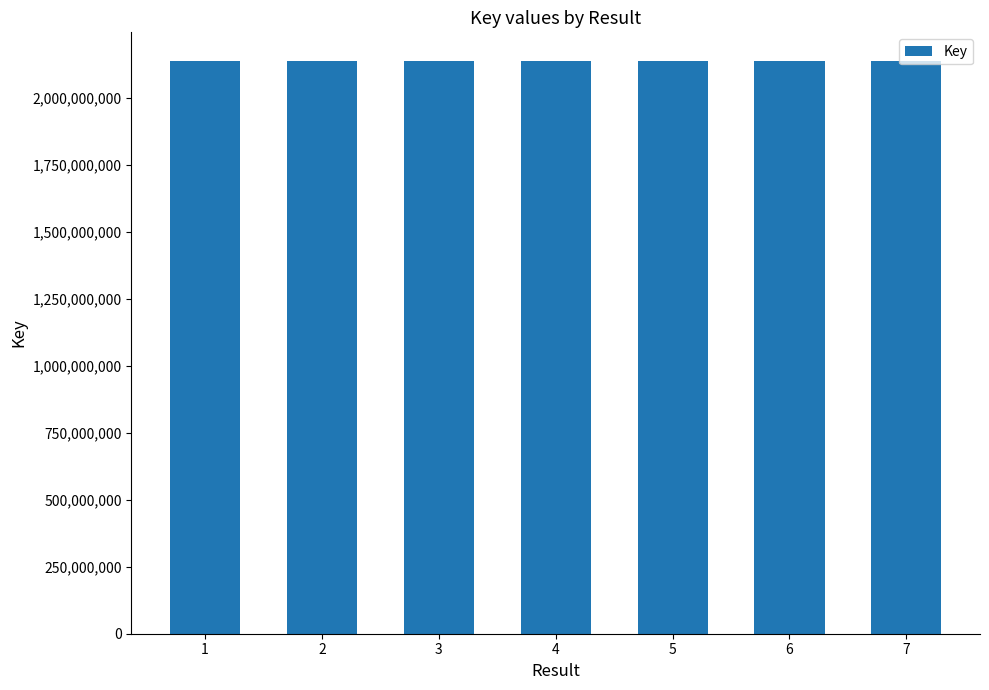

What is the maximum value shown in the chart?

2137722193